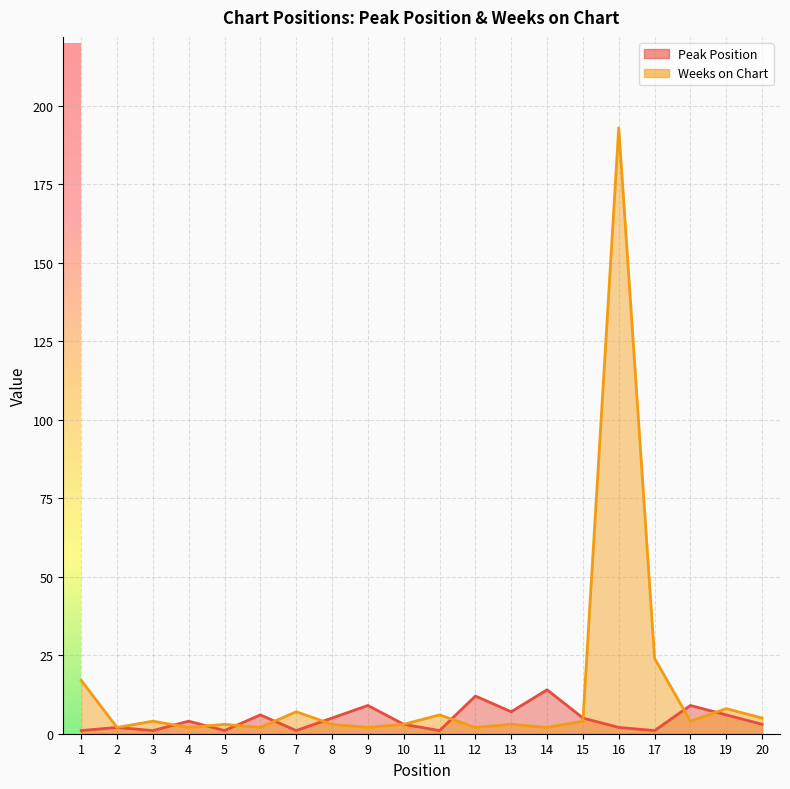

True or false: Weeks on Chart has more than 0 points higher than both neighbors.

True